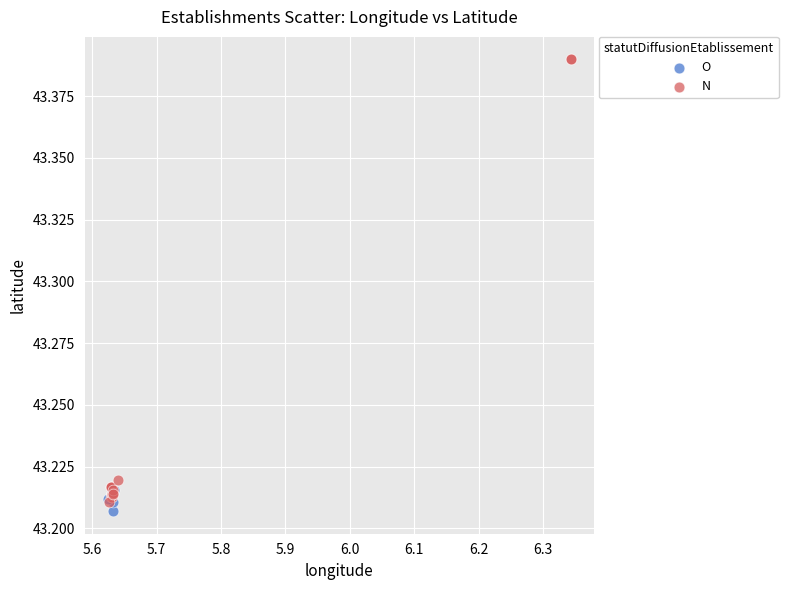

Which series contains the highest Y value?

N